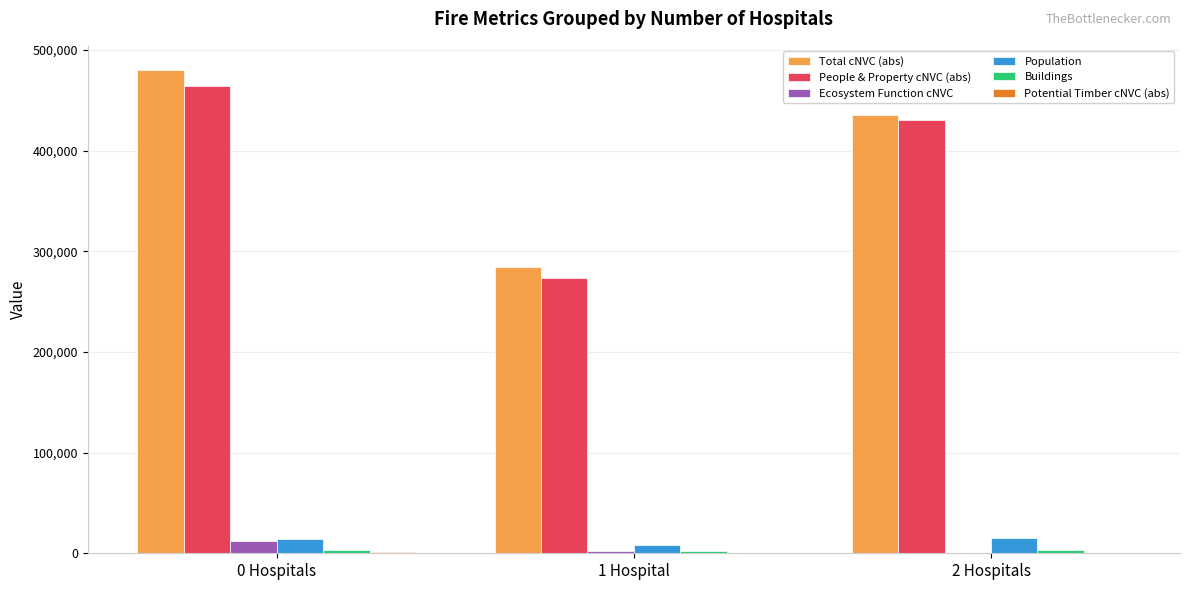

What is the greatest value displayed?

480040